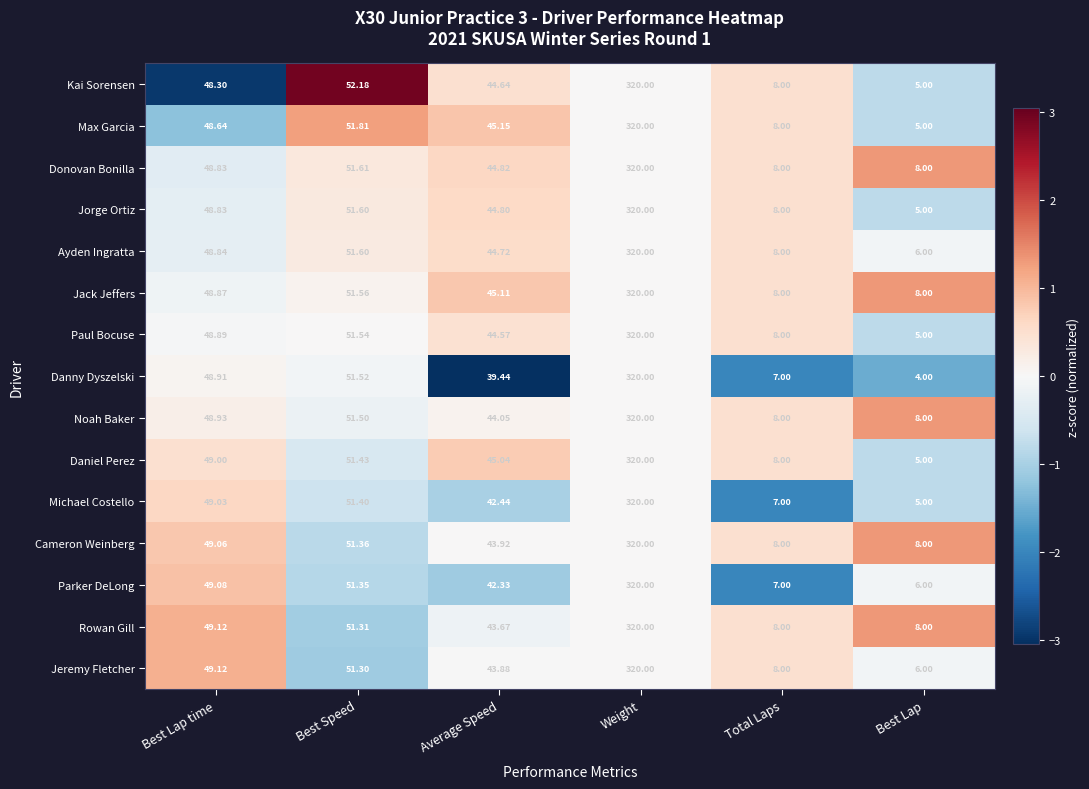

What is the greatest value displayed?

320.0